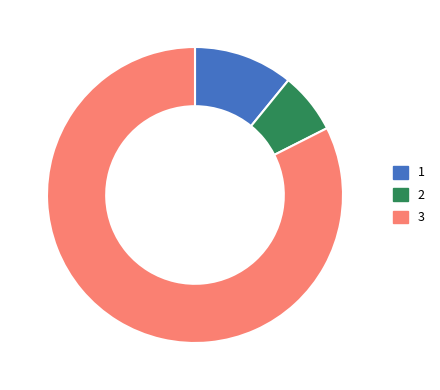

Approximately how many times larger is the value at 3 compared to 2?

12.4